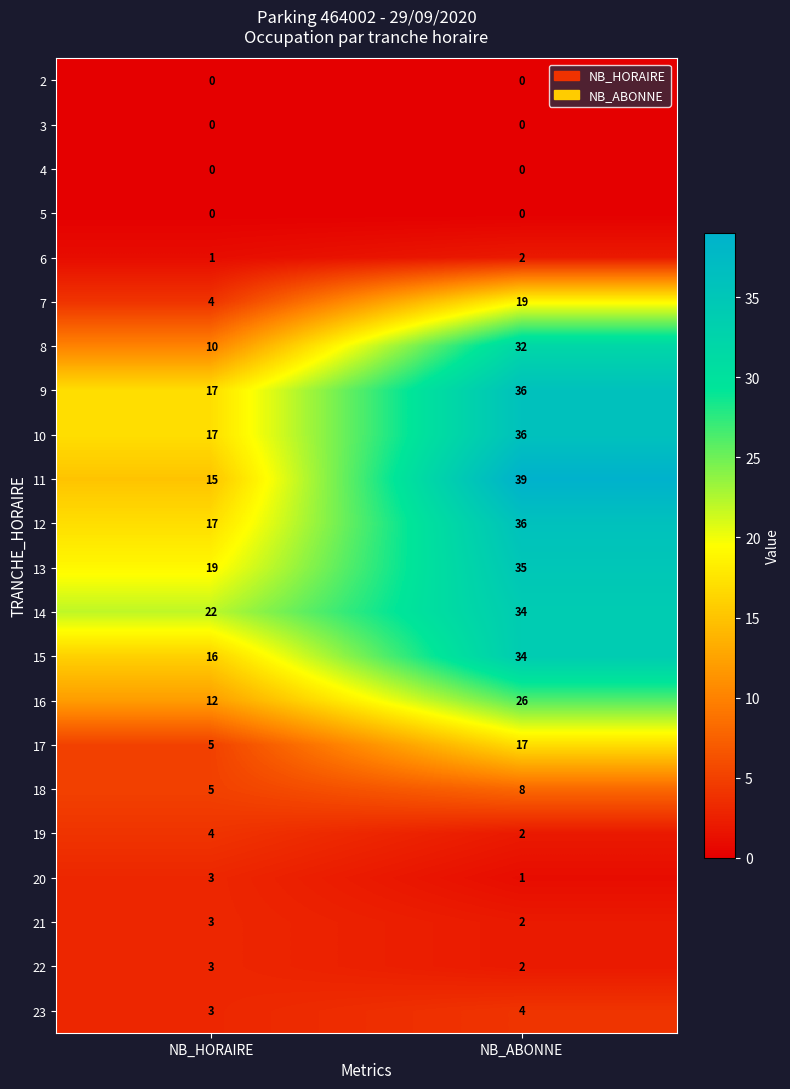

What is the maximum value shown in the chart?

39